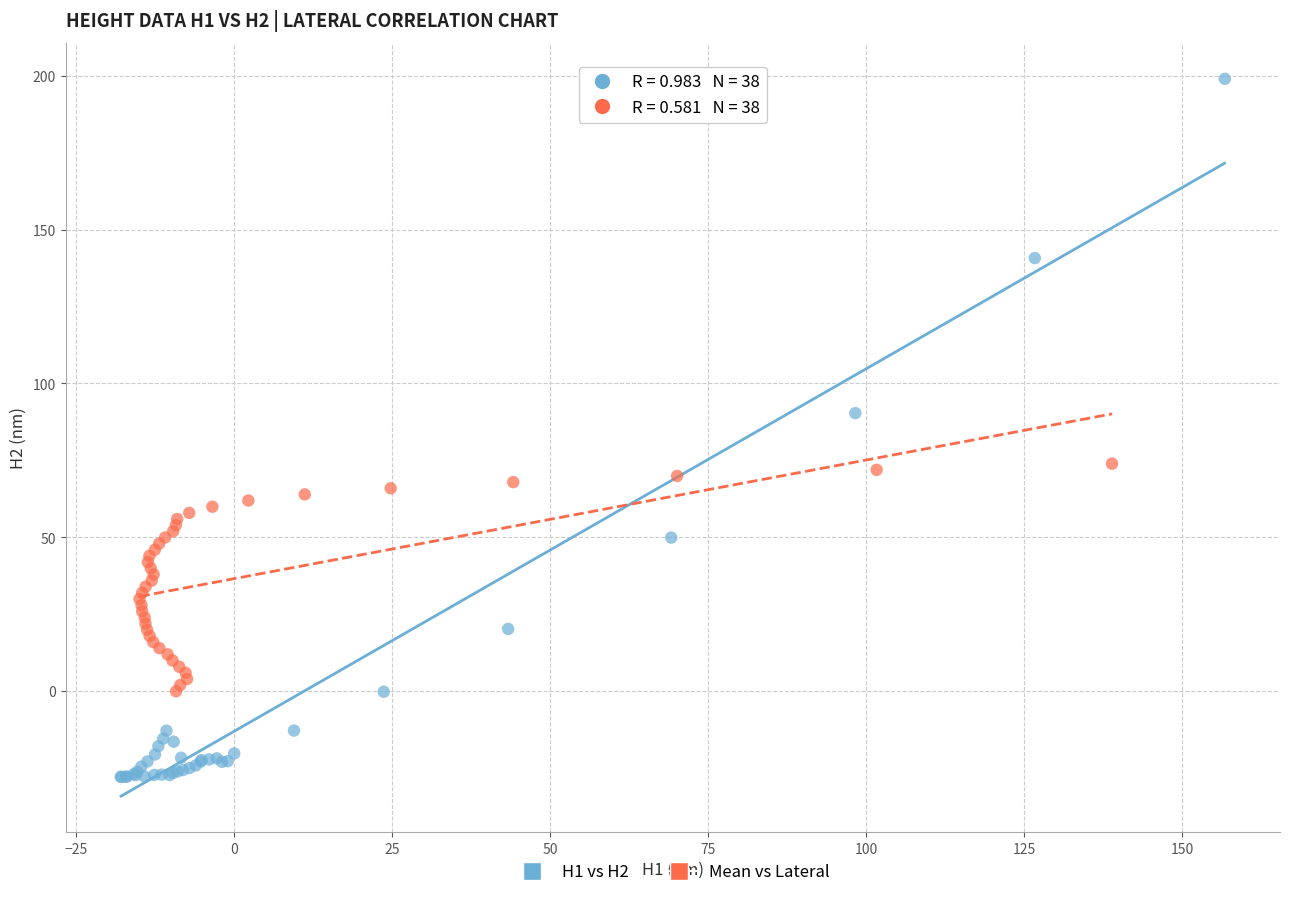

What are all the series names shown in the legend?

H1 vs H2, Mean vs Lateral